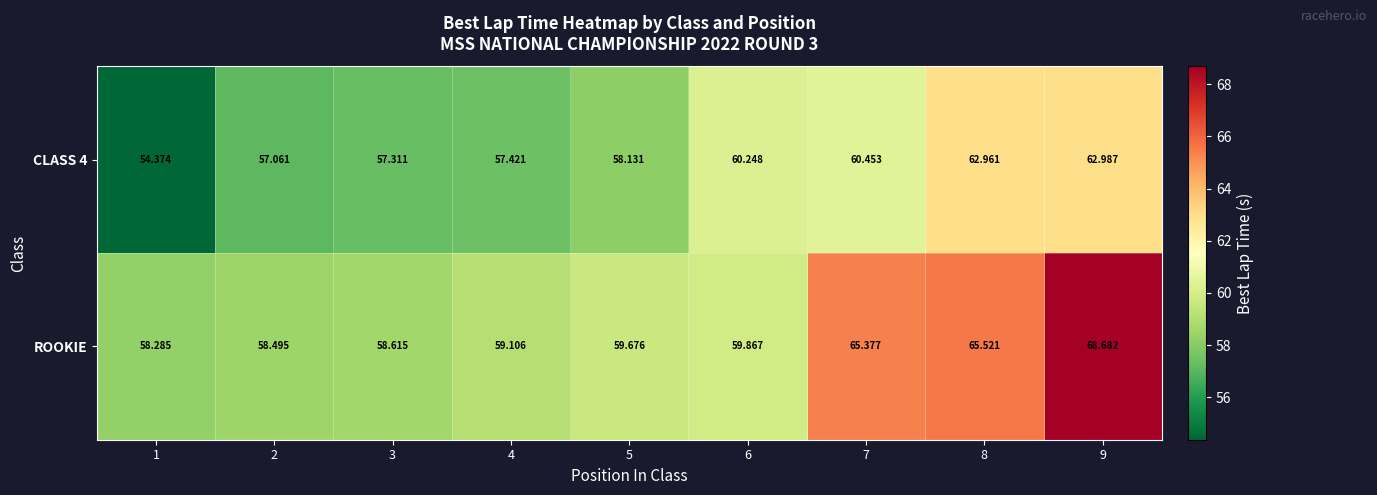

How many categories are shown in the chart?

9